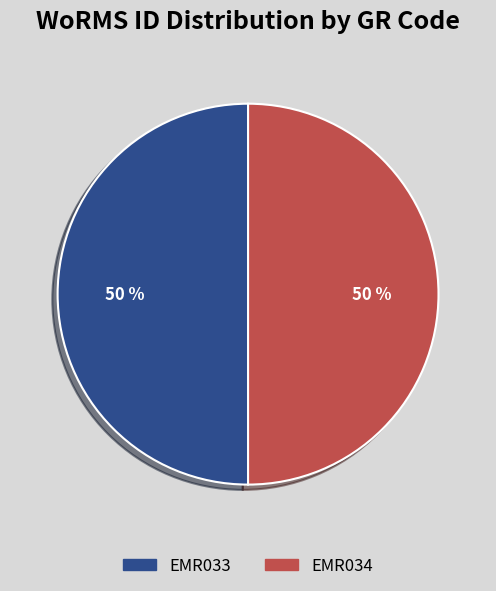

What is the ratio of the value at EMR034 to the value at EMR033?

1.0